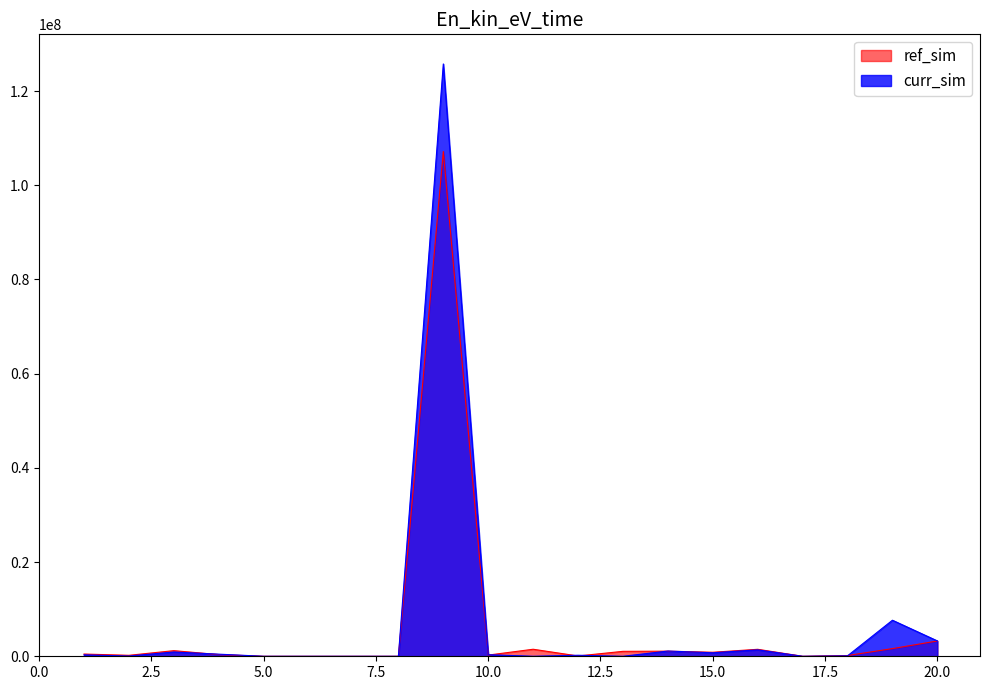

In curr_sim, how many points are lower than both neighbors (excluding endpoints)?

5